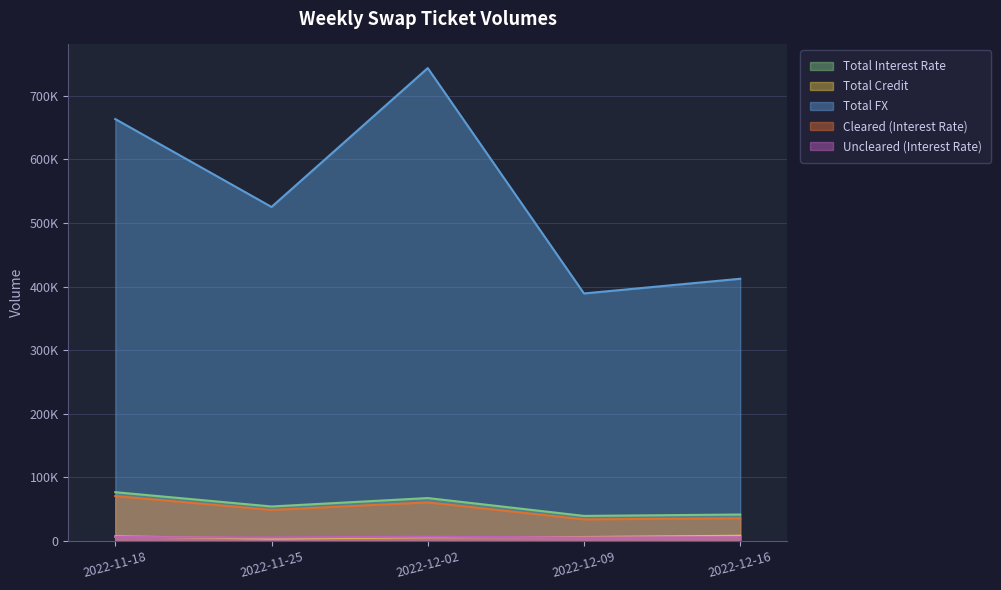

What is the label of the 1st point from the right?

2022-12-16